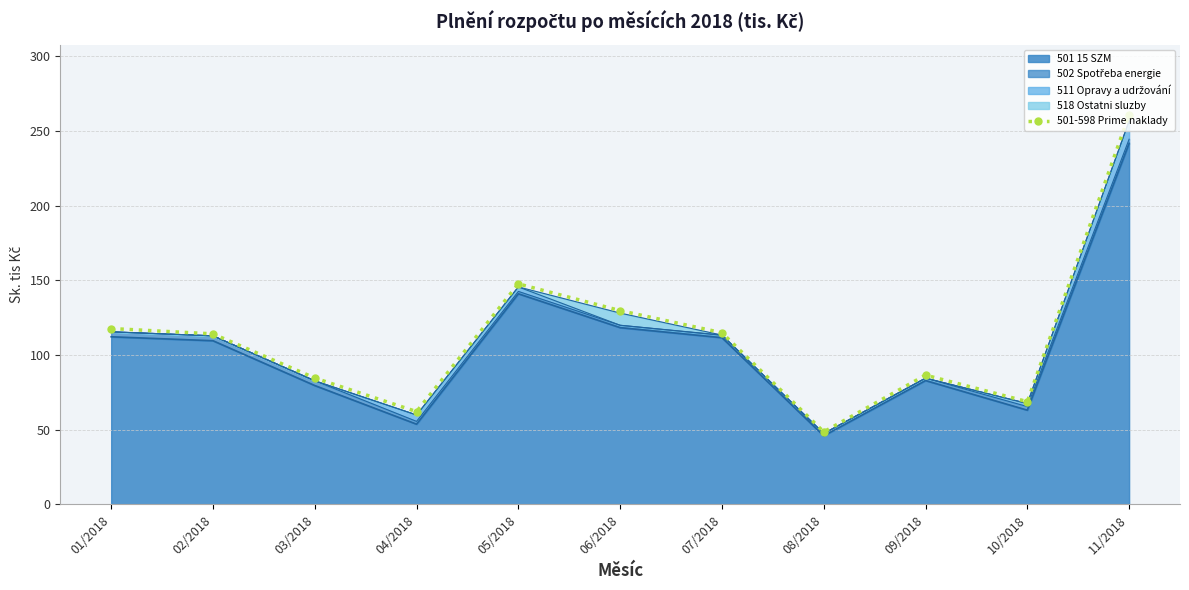

How many categories are shown in the chart?

11